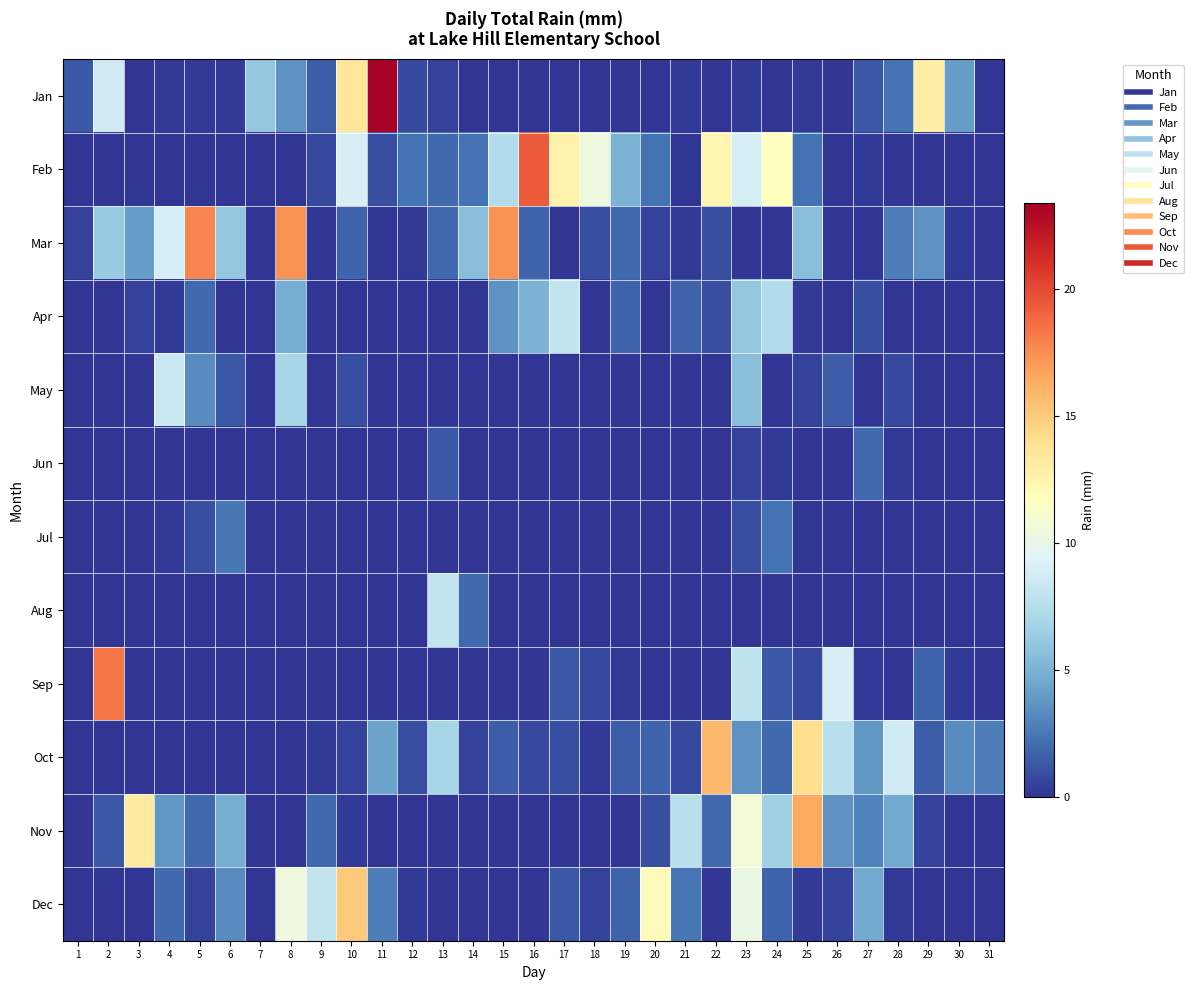

Which series has the widest spread of values?

Jan